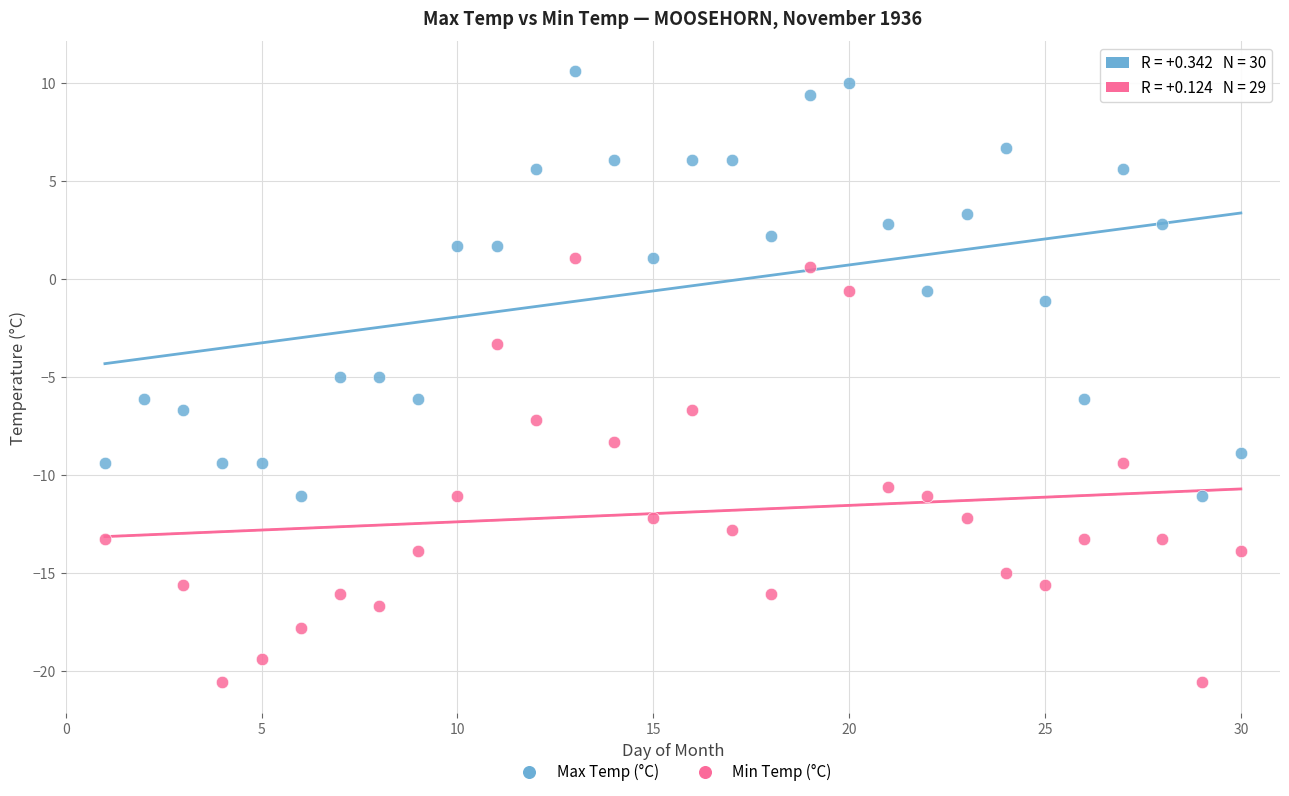

Which series contains the lowest Y value?

Min Temp (°C)